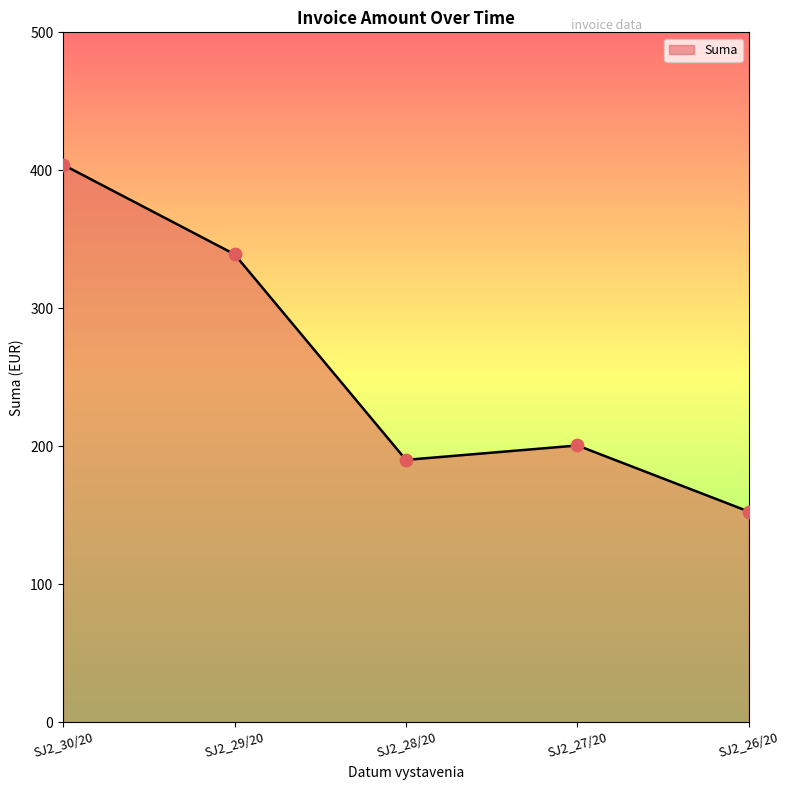

Which has a higher value, SJ2_27/20 or SJ2_28/20?

SJ2_27/20